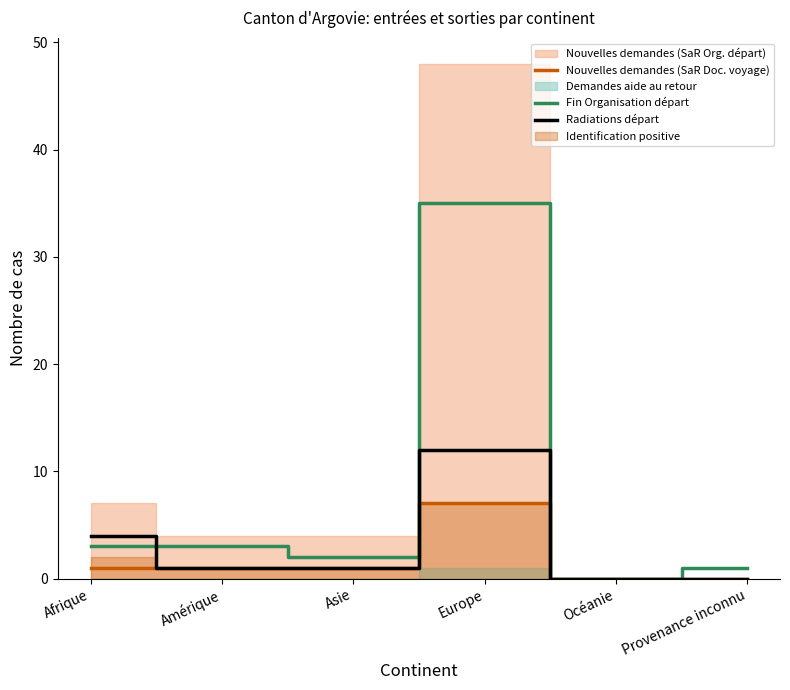

Where is Radiations départ nearest to the value 6?

Afrique